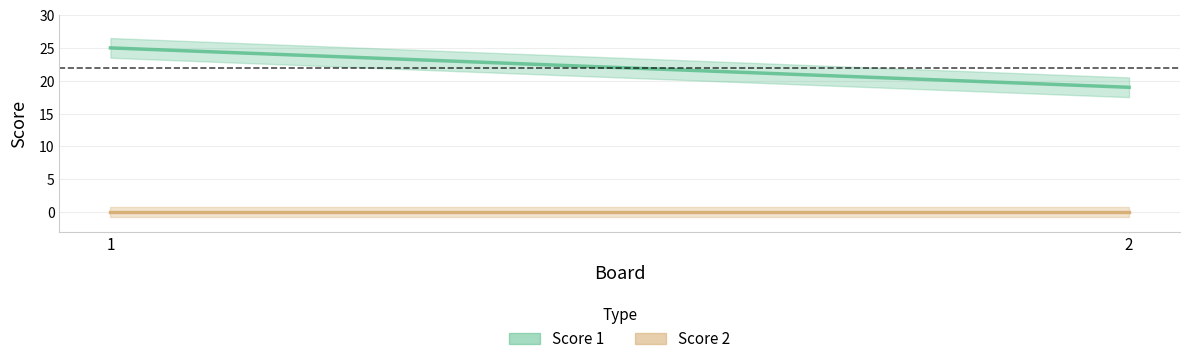

At how many categories does at least one series exceed 18?

2